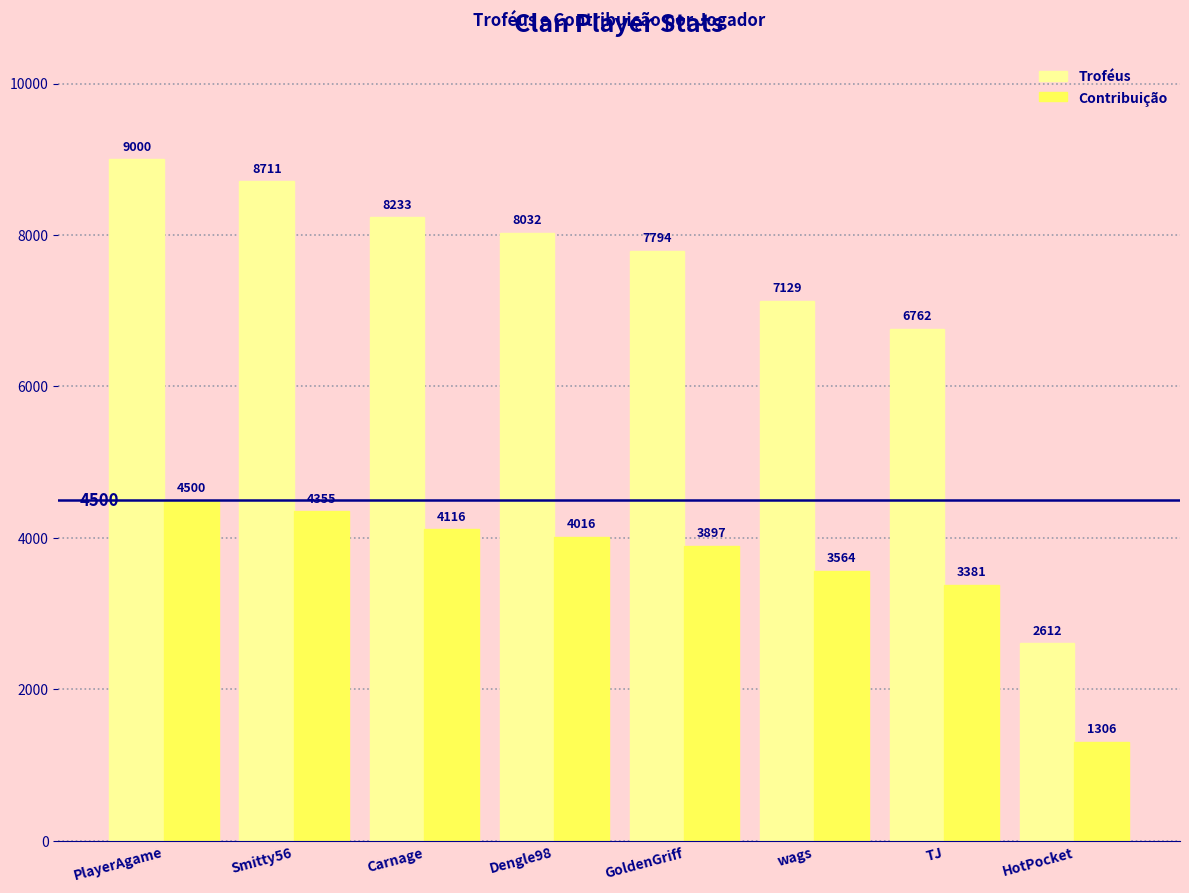

Is it true that Contribuição equals 4016 at Dengle98?

True